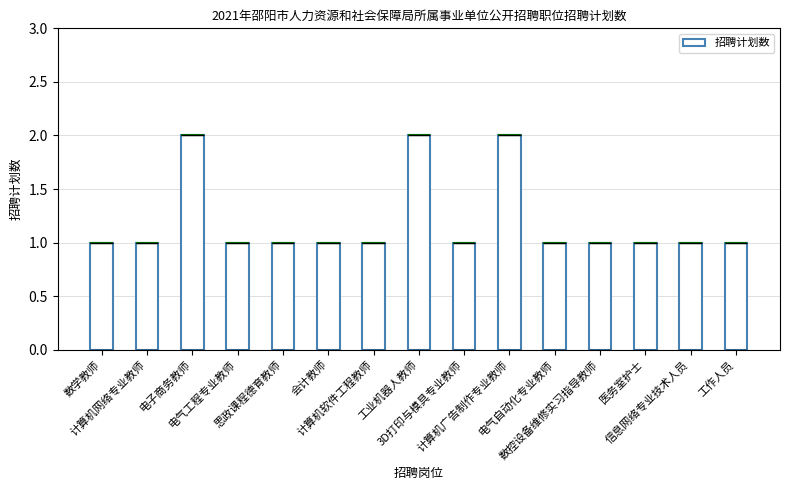

True or false: the data shows 1 at 医务室护士.

False